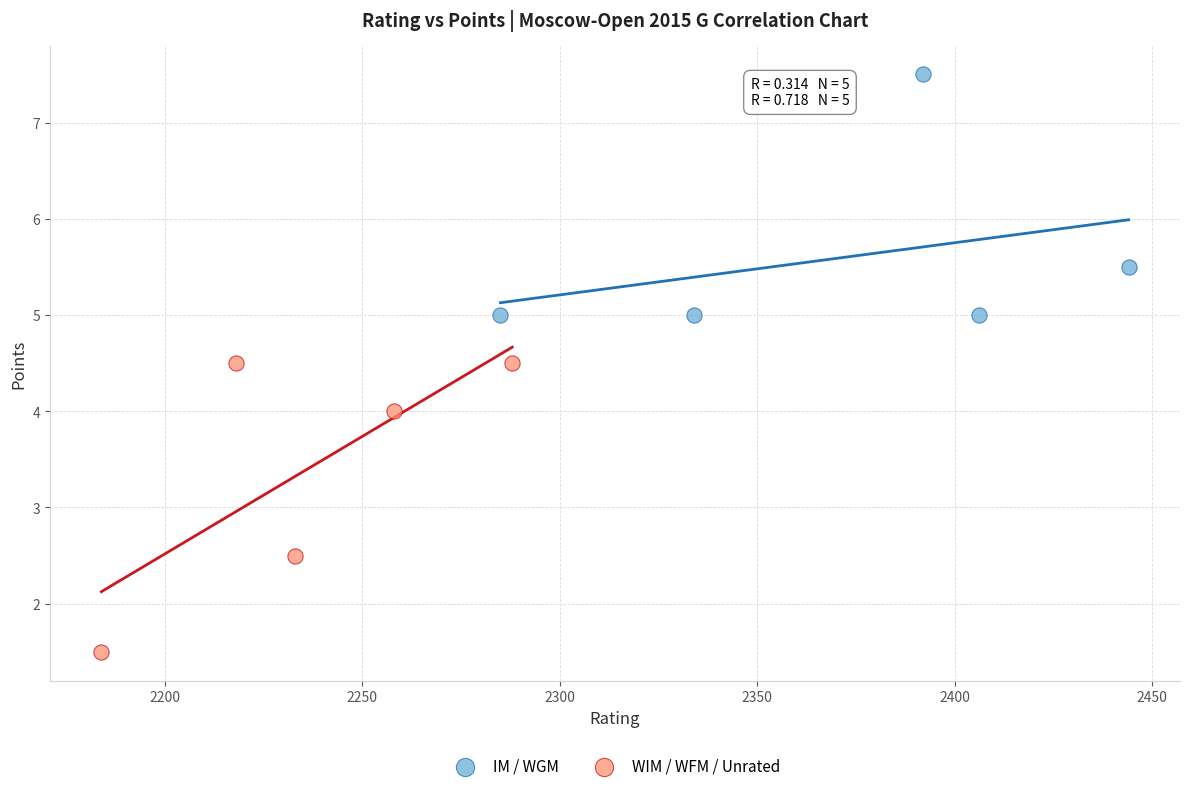

What are all the series names shown in the legend?

IM / WGM, WIM / WFM / Unrated